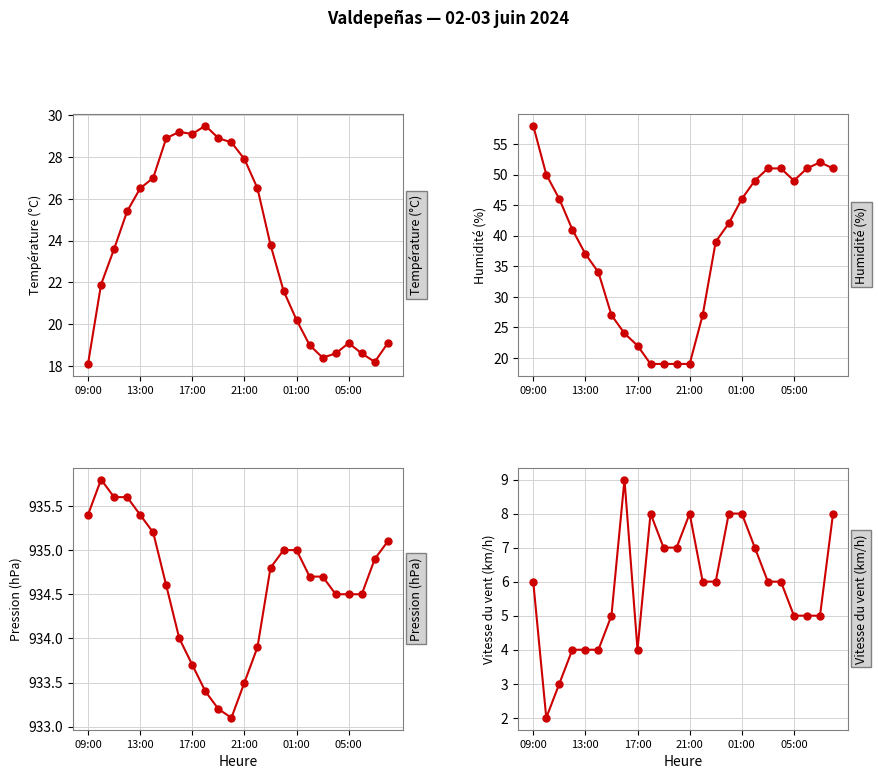

Which series has the largest total across all categories?

Pression (hPa)